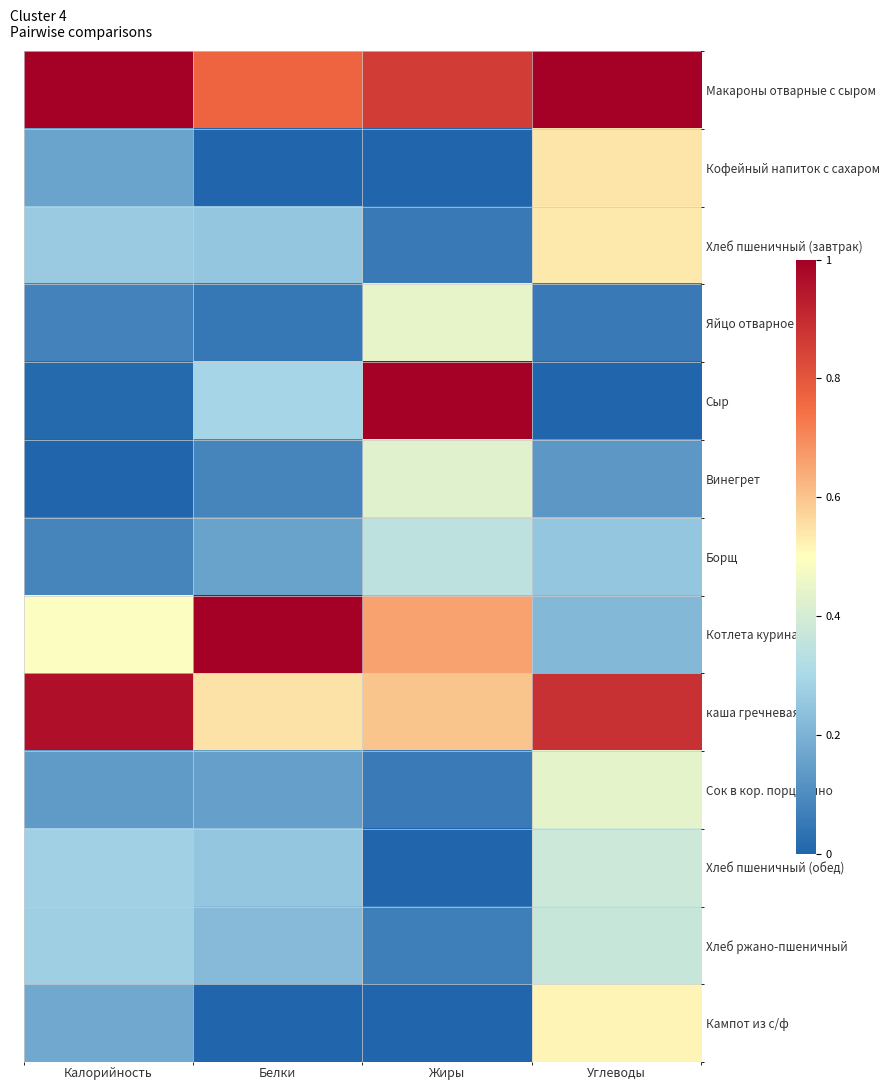

Which series changed the most between Калорийность and Жиры?

Сыр